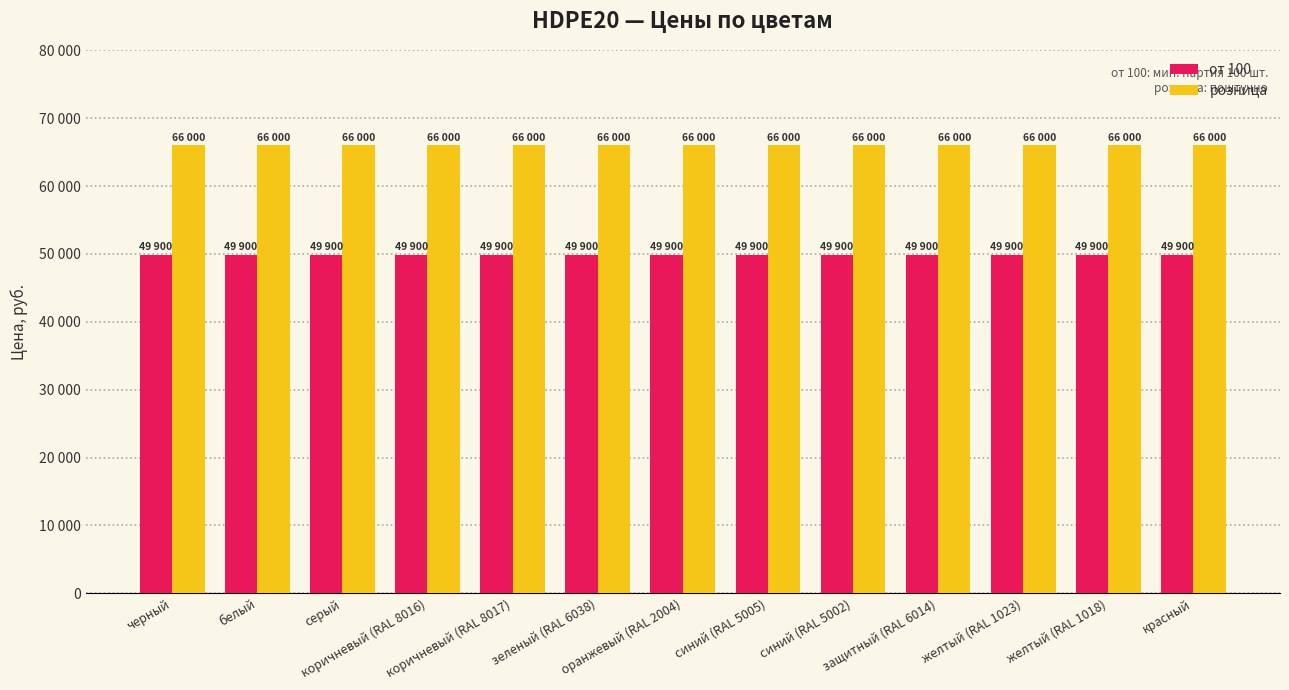

The value of от 100 at оранжевый (RAL 2004) is 15959. True or false?

False